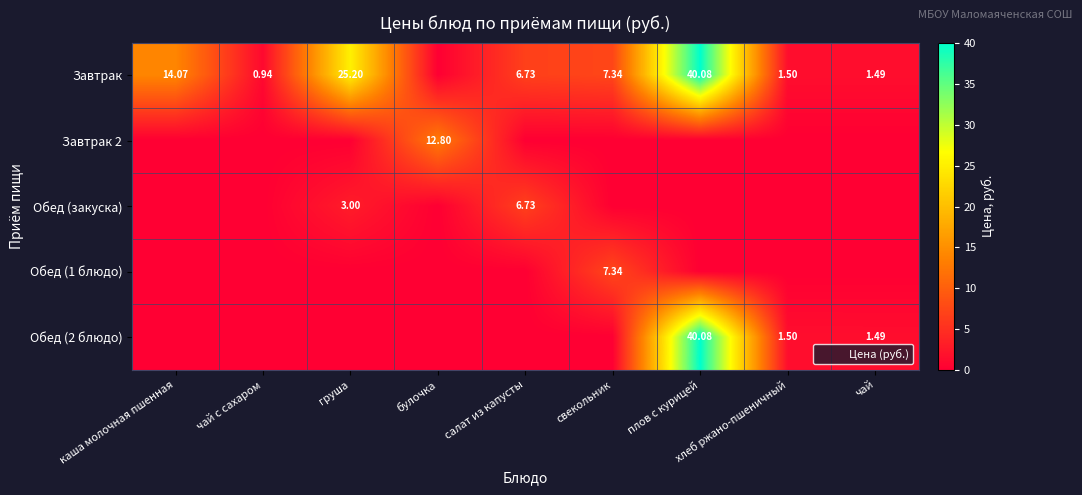

Is it true that Обед (2 блюдо) equals -14.6 at чай с сахаром?

False